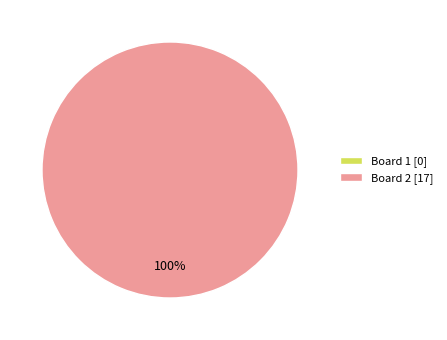

Count the number of slices in the pie.

2